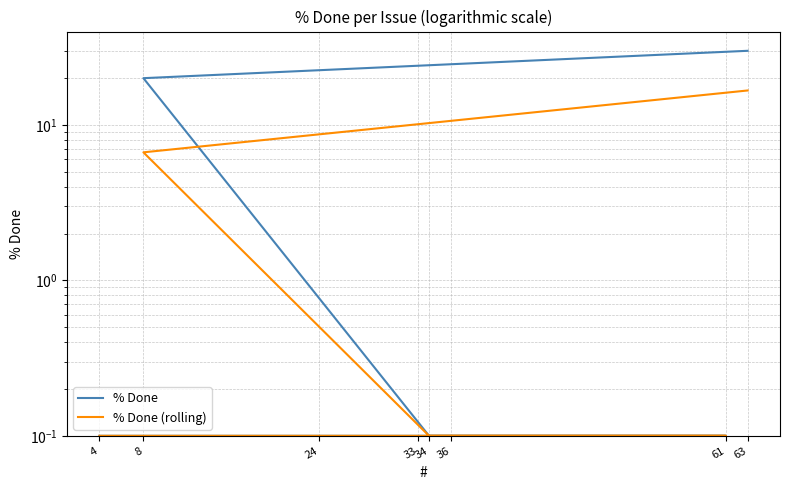

What is the sum of the % Done values at 61 and 4?

0.2